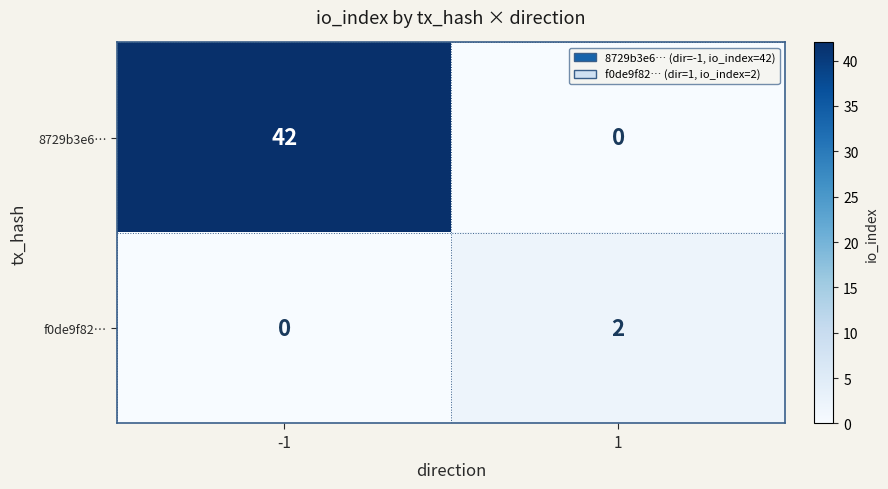

Reading right to left, extract all data points from this chart.

8729b3e6…: 0	42
f0de9f82…: 2	0